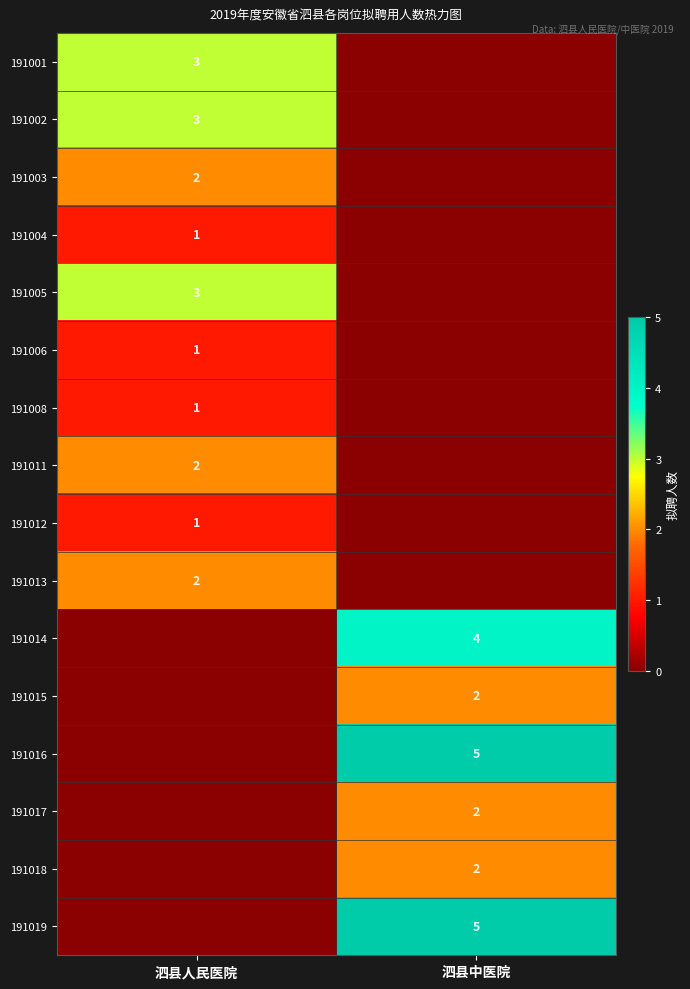

True or false: 191002 has a value of 5 at 泗县人民医院.

False